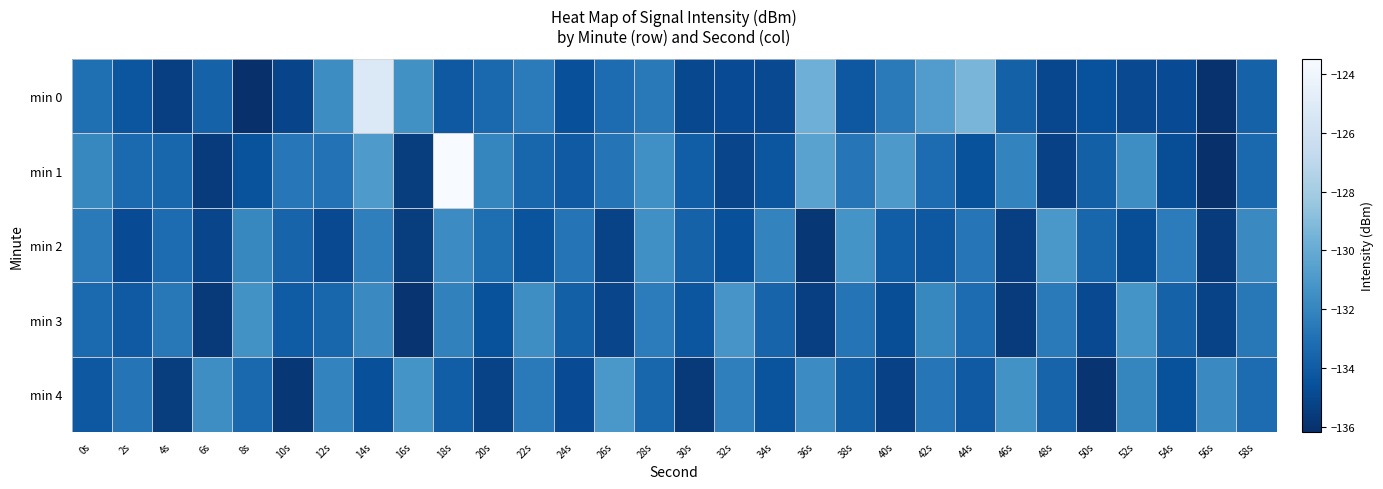

What is the smallest value displayed?

-136.2